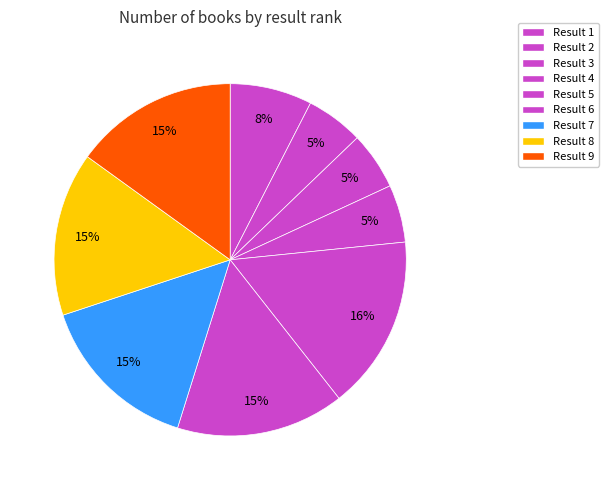

Count the number of slices in the pie.

9